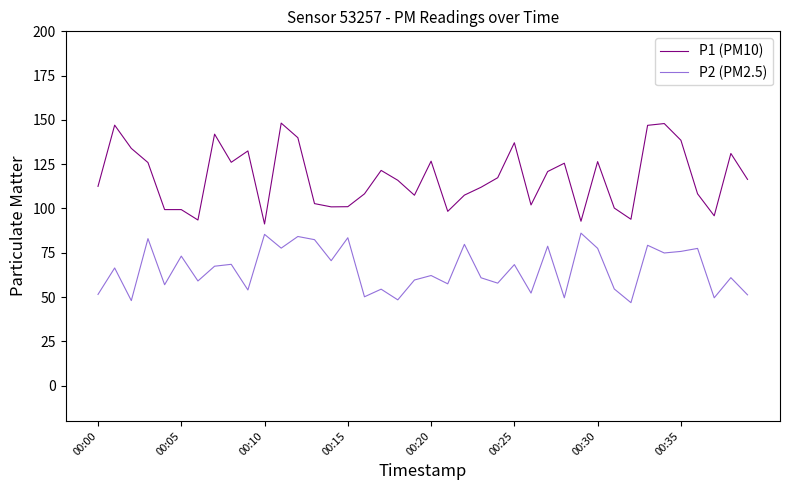

Which series has the widest spread of values?

P1 (PM10)